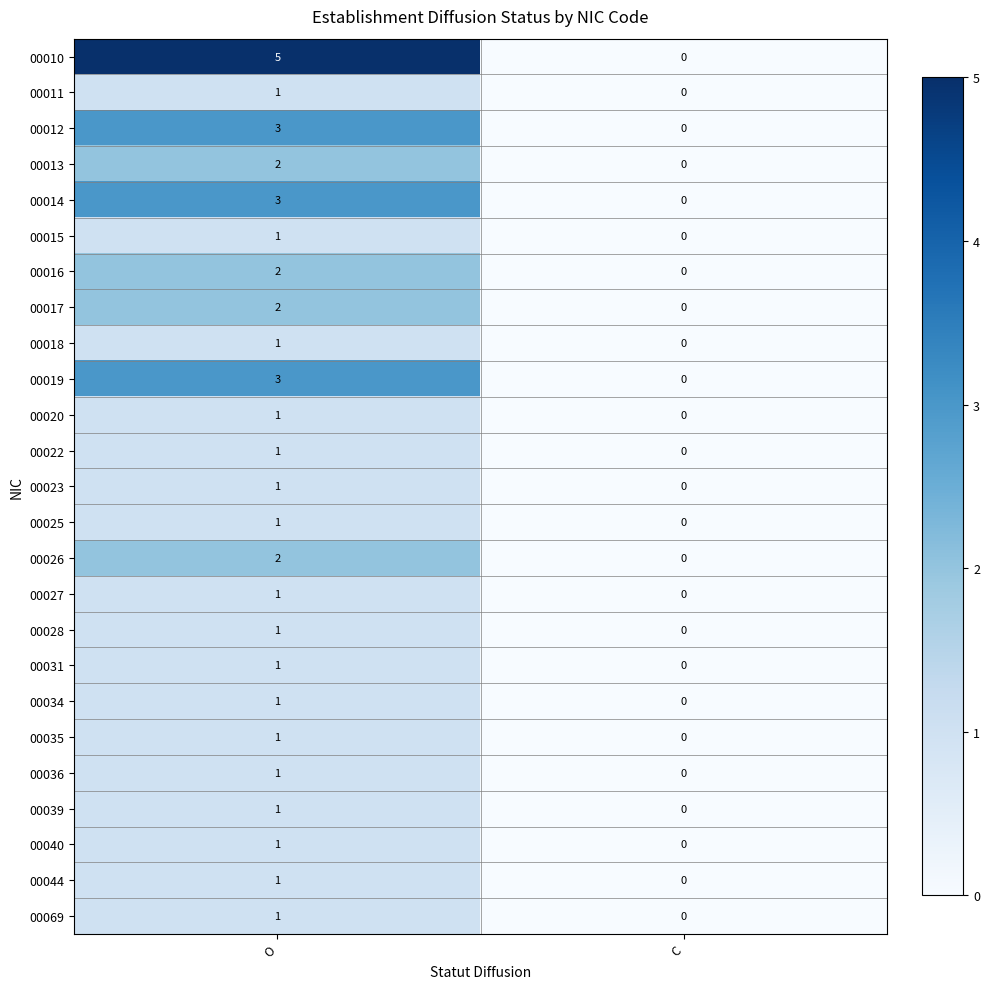

What is the sum of all 00019 values?

3